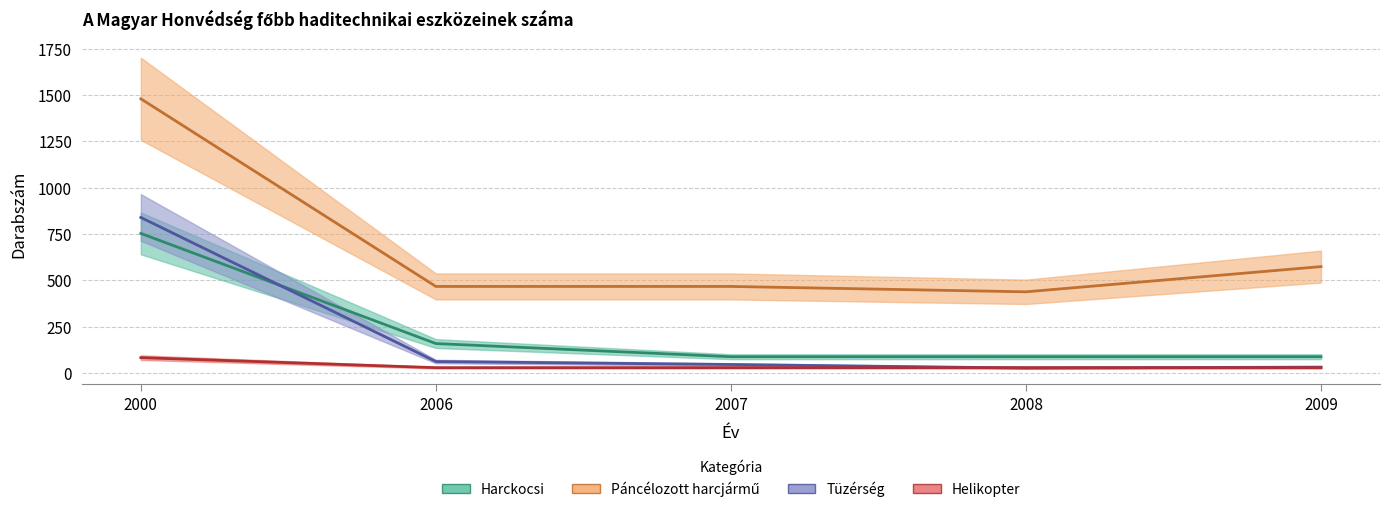

Which series changed the most between 2000 and 2009?

Páncélozott harcjármű